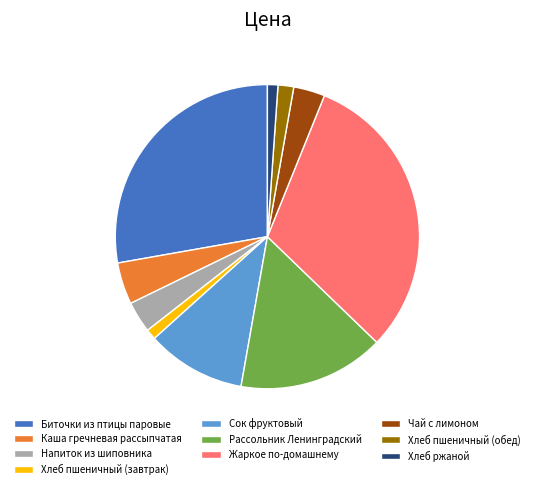

The Хлеб пшеничный (обед) slice represents 16% of the pie. True or false?

False